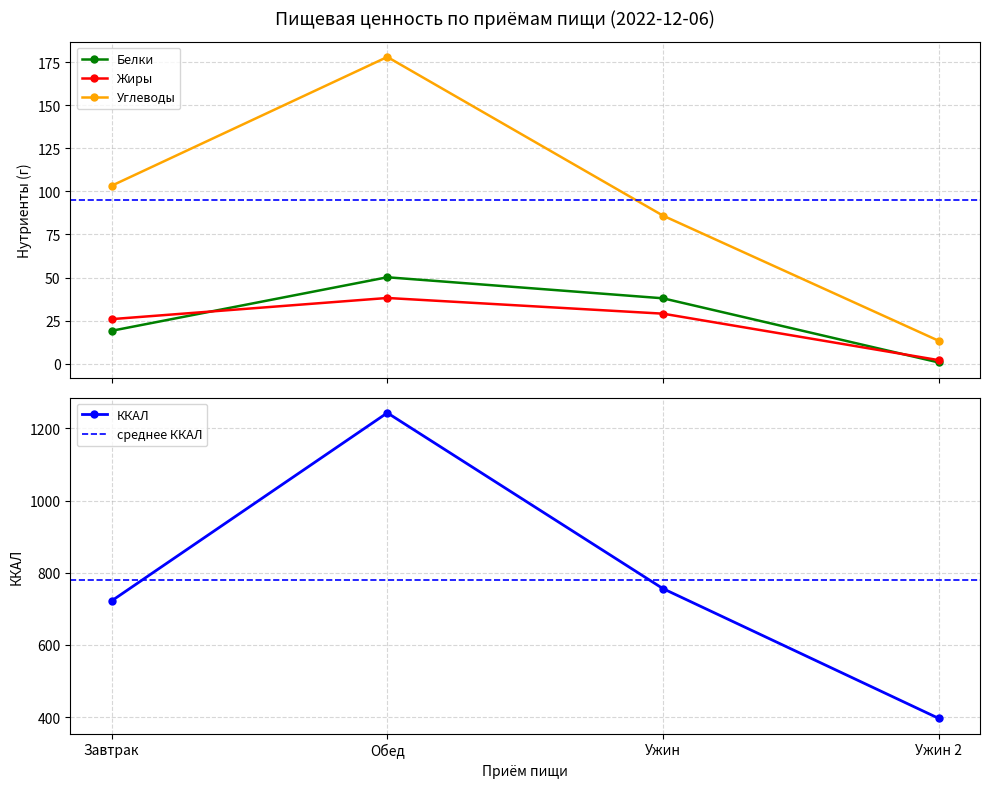

What is the label of the 4th point from the left?

Ужин 2